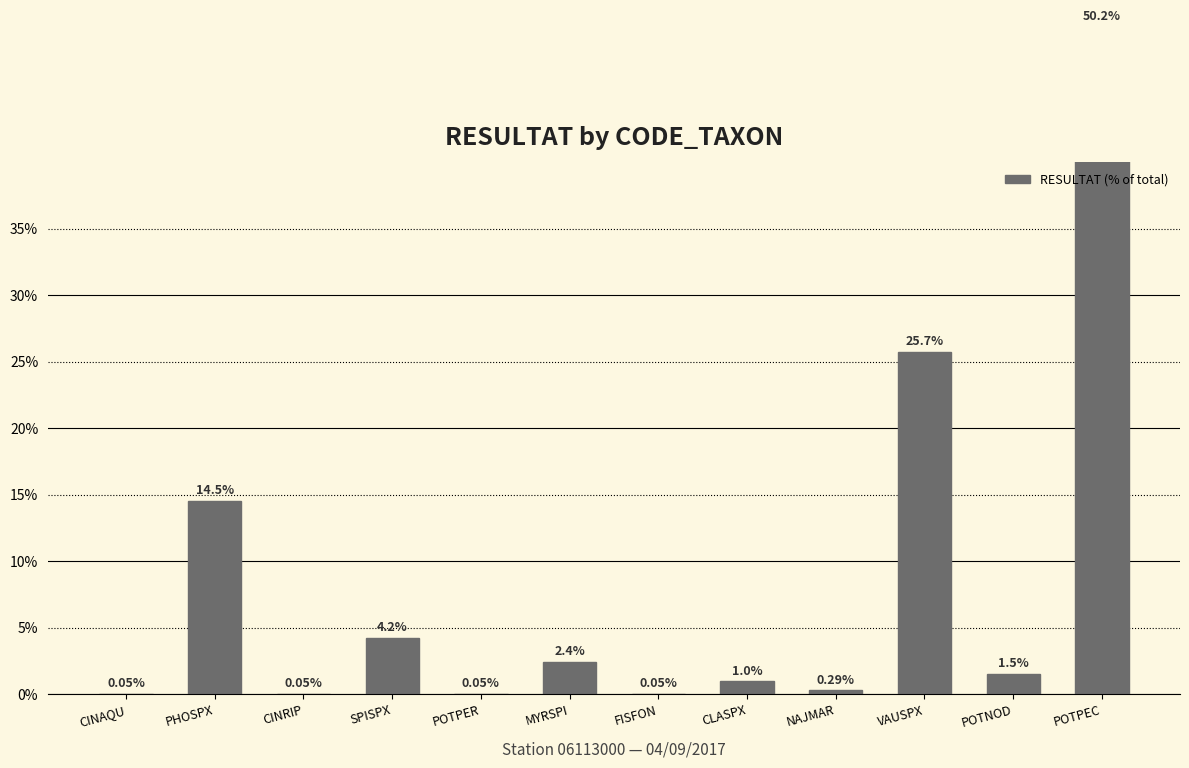

What is the sum of the values at VAUSPX and FISFON?

25.8